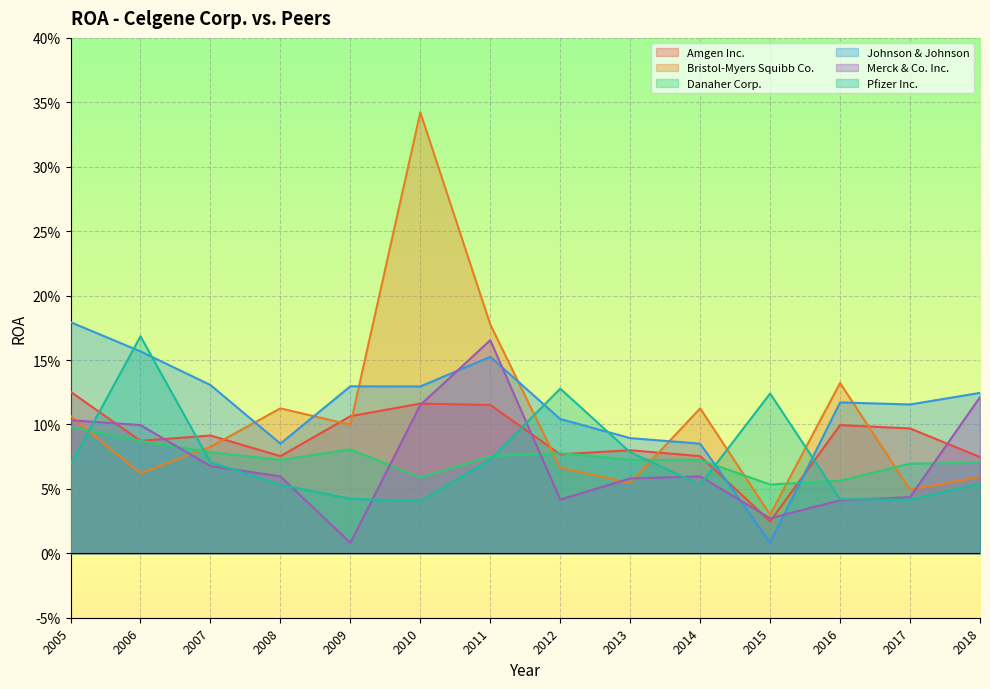

What are all the series names shown in the legend?

Amgen Inc., Bristol-Myers Squibb Co., Danaher Corp., Johnson & Johnson, Merck & Co. Inc., Pfizer Inc.